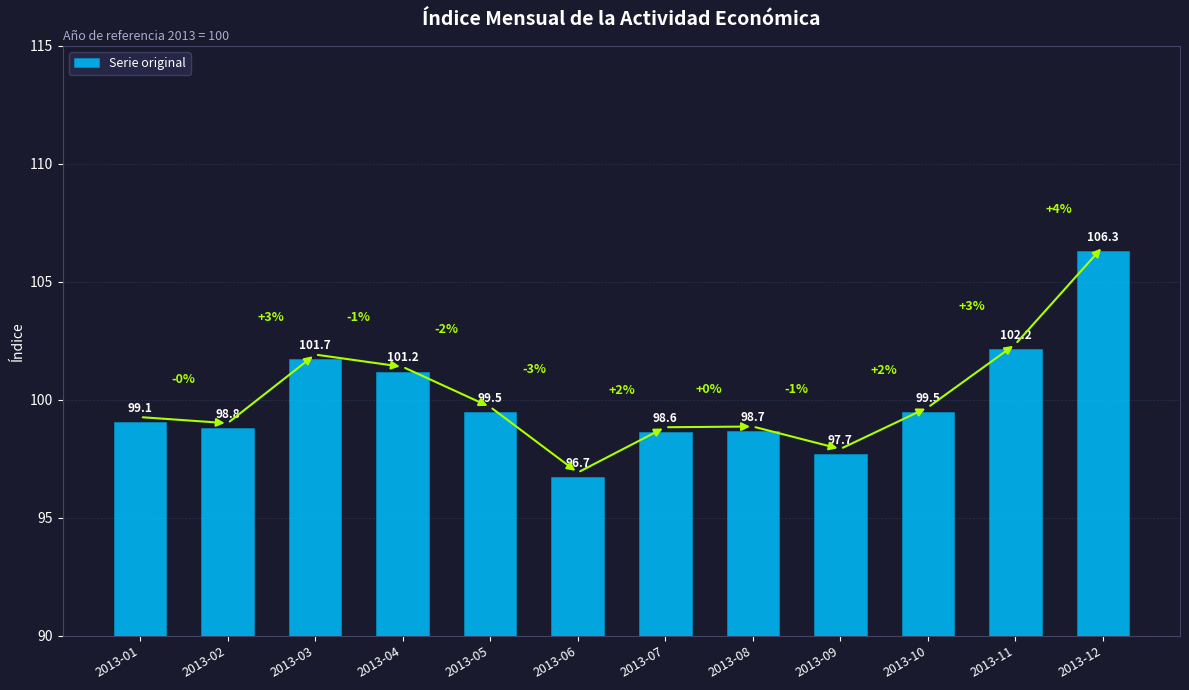

The chart shows a value of 102.2 at 2013-11. True or false?

True